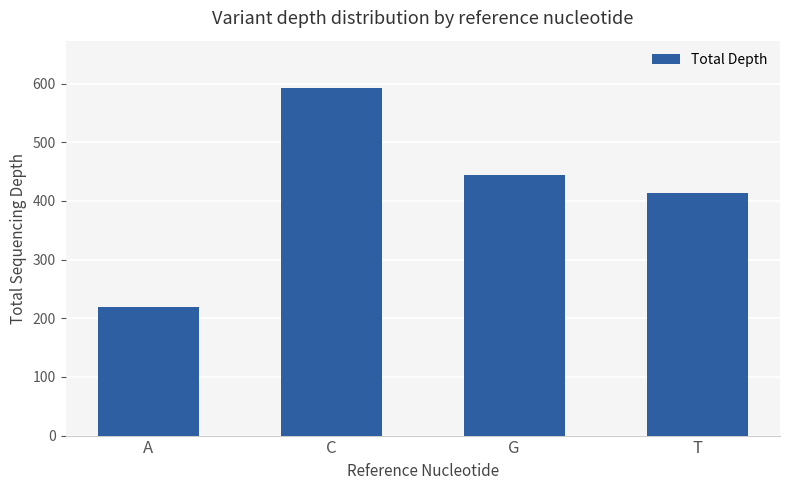

At which category does the chart reach its peak across all series?

C